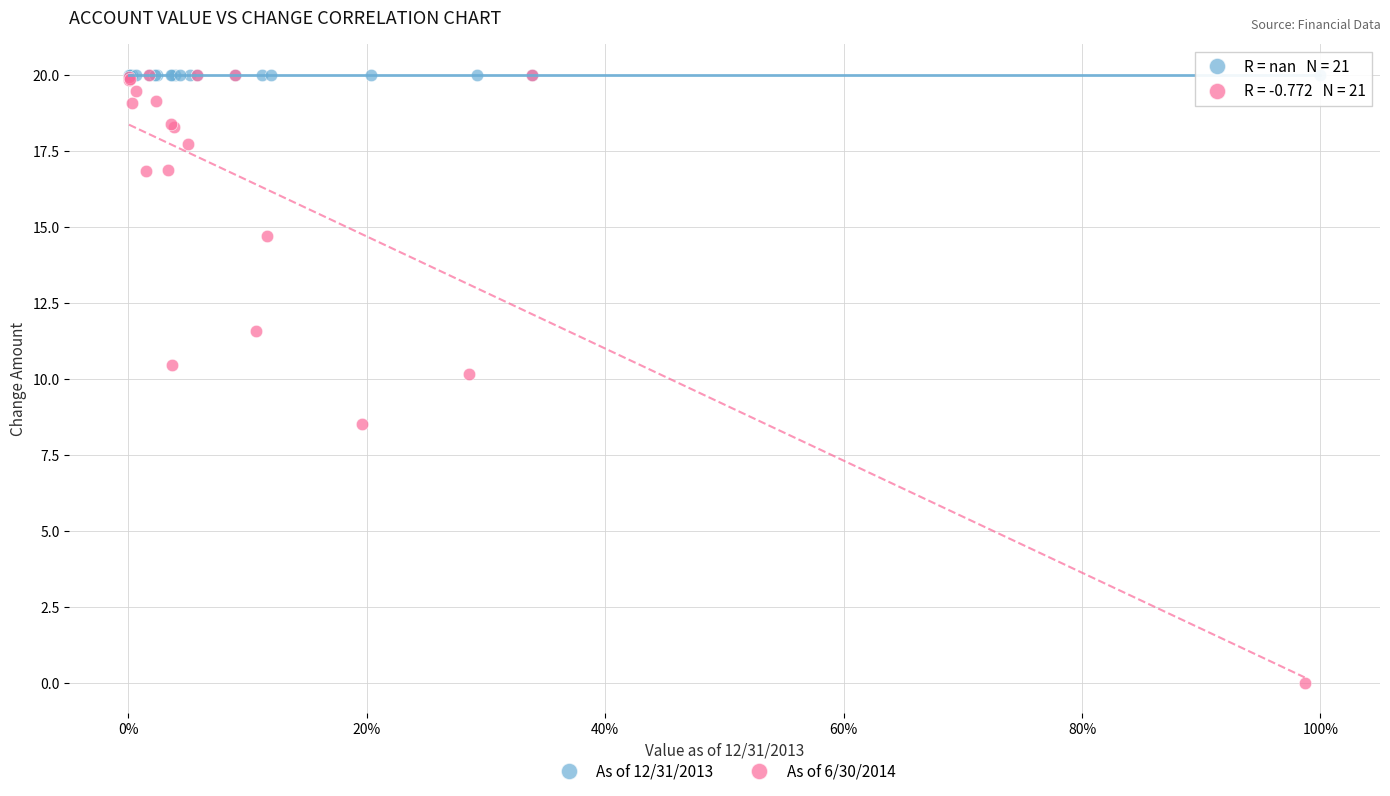

Which series reaches the minimum Y coordinate?

As of 6/30/2014